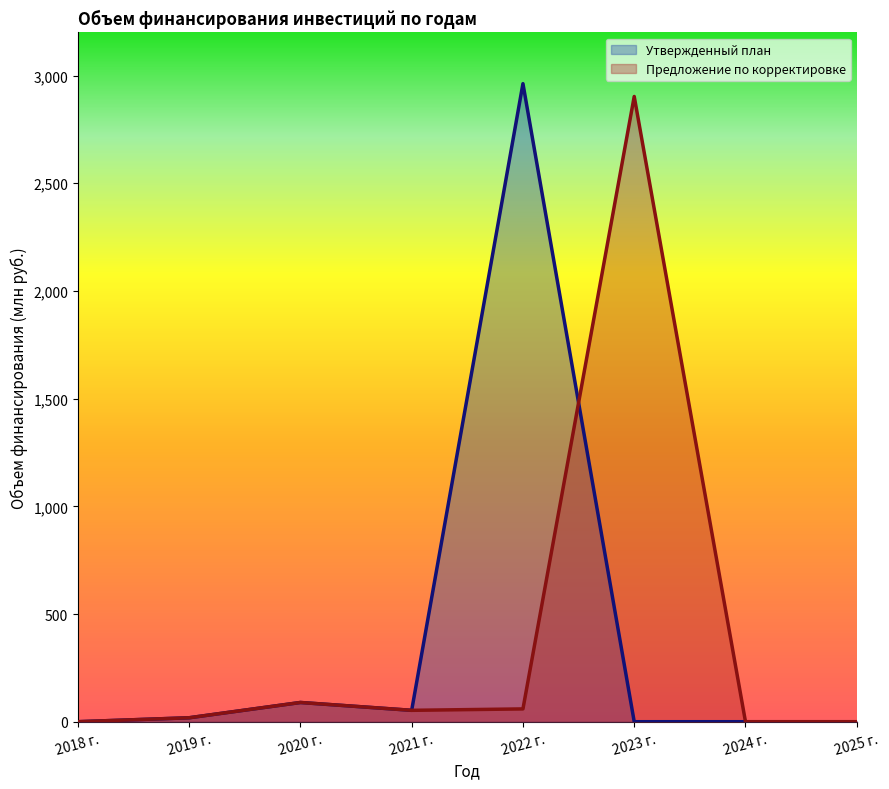

Read the Утвержденный план value at 2022 г..

2962.4